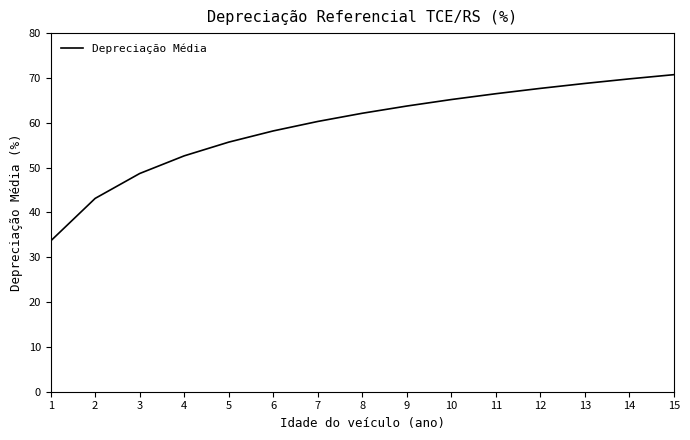

The value at 14 is 34.9. True or false?

False